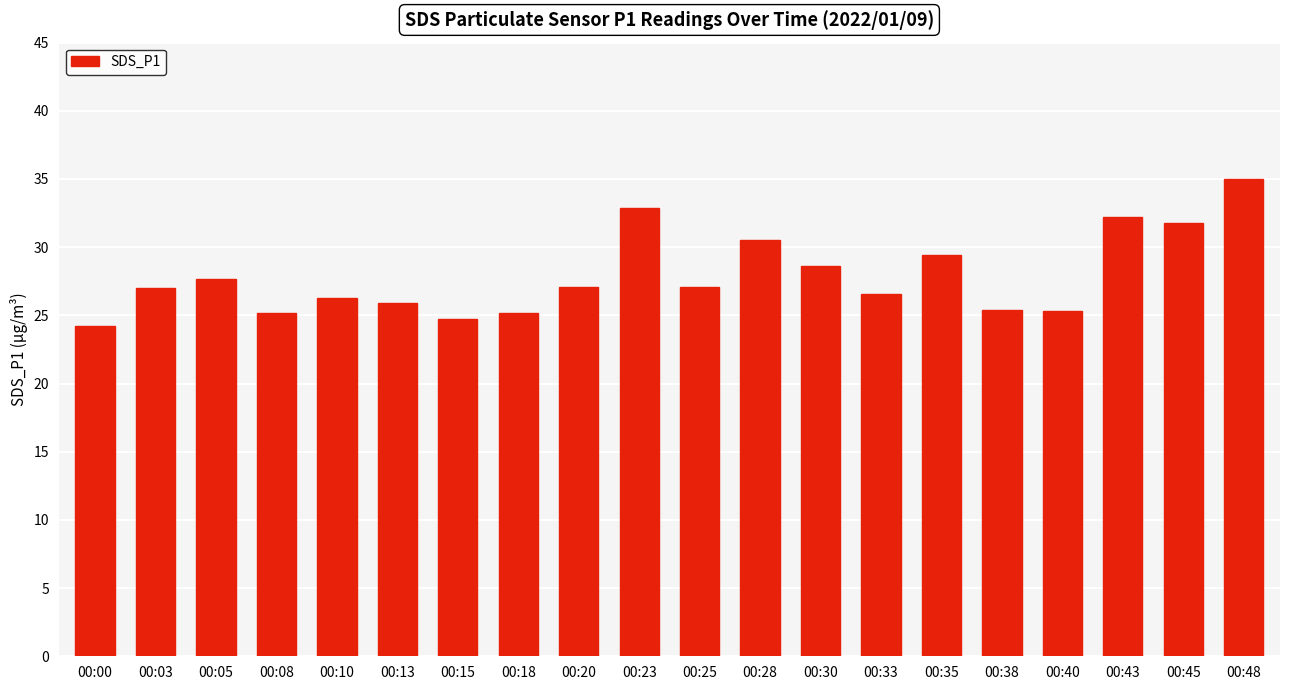

What is the approximate value at 00:38?

25.4